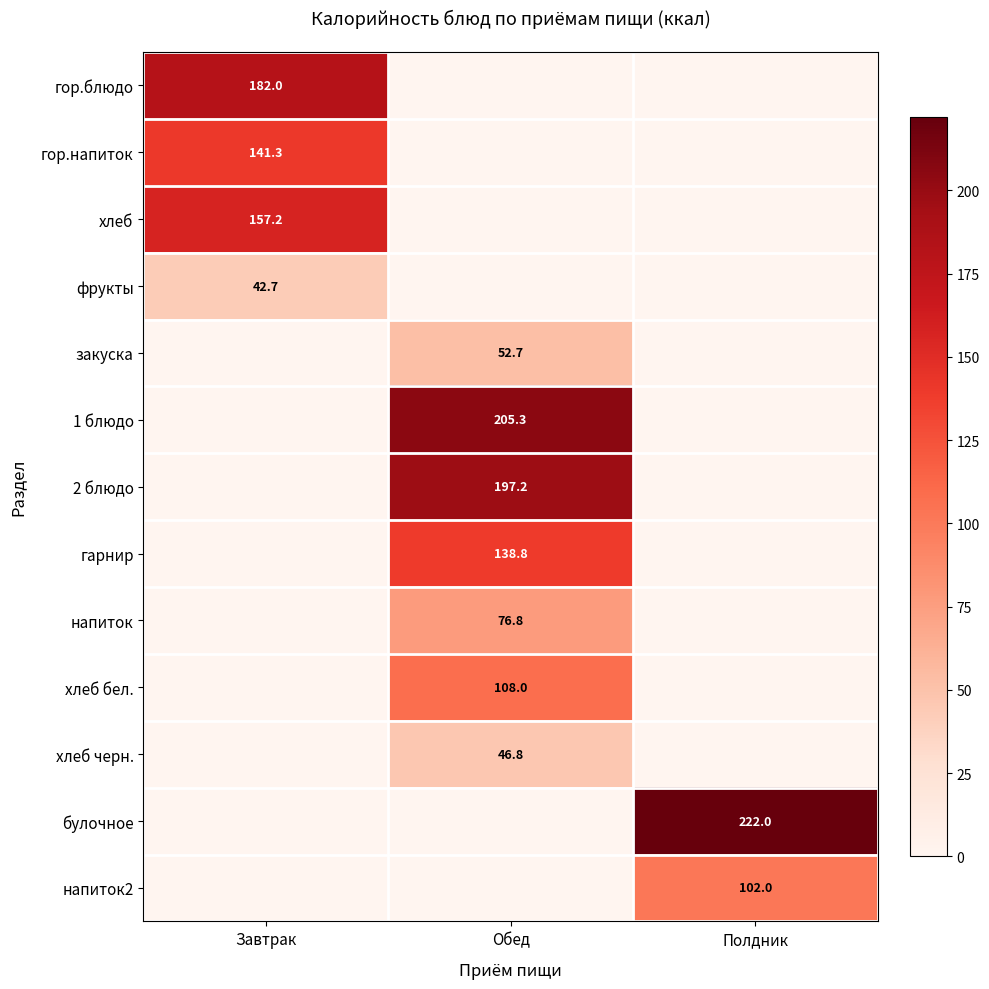

The 1 блюдо series shows 205.3 at Обед. True or false?

True